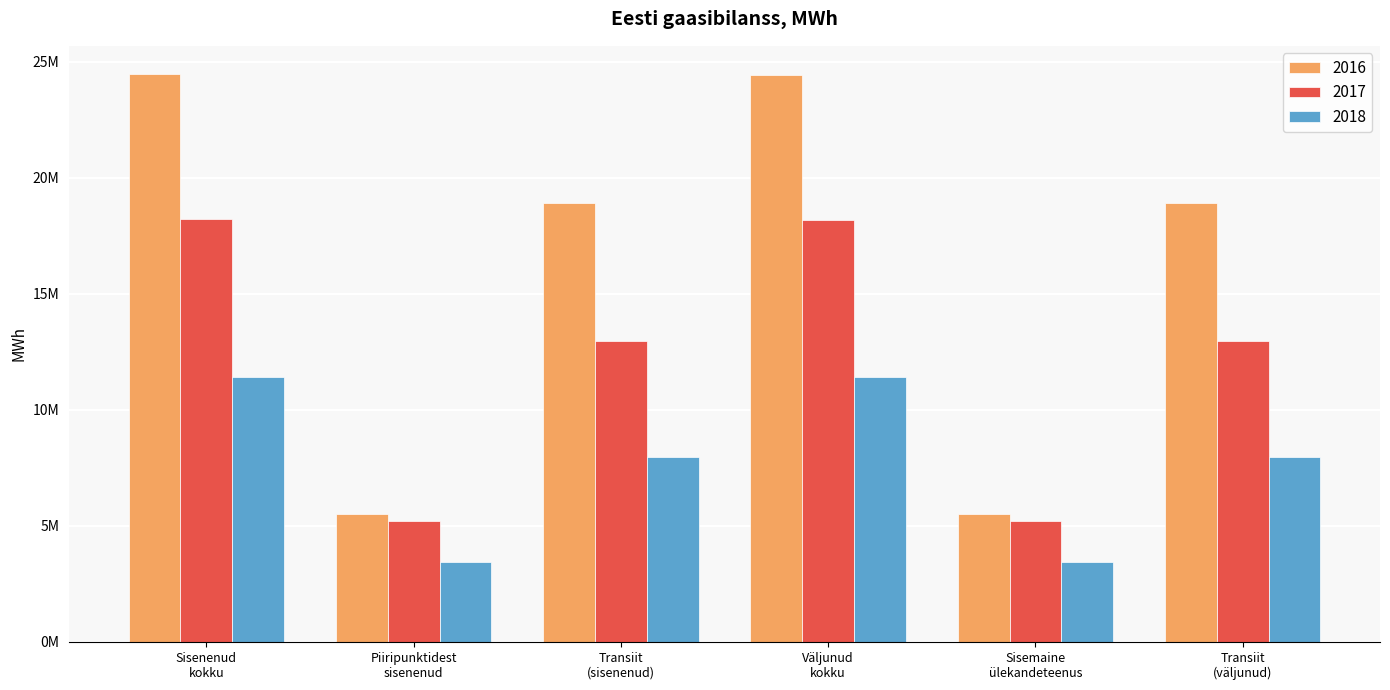

Are the bars grouped side by side (vs. stacked)?

Yes